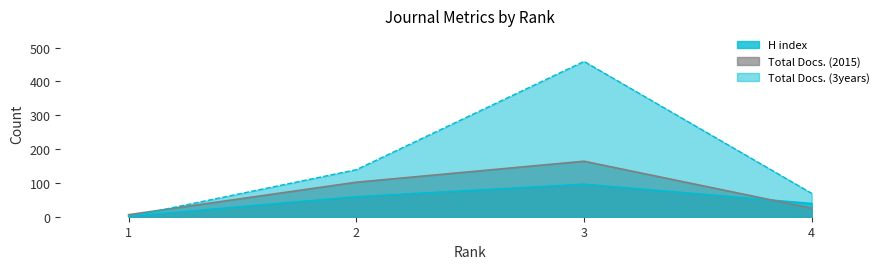

How many interior local peaks does the Total Docs. (2015) series have?

1